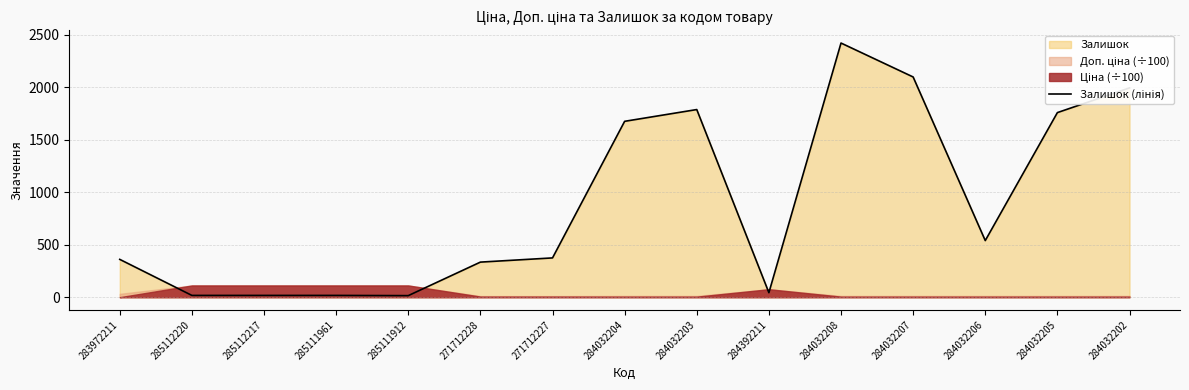

How many data points are less than 374?

7